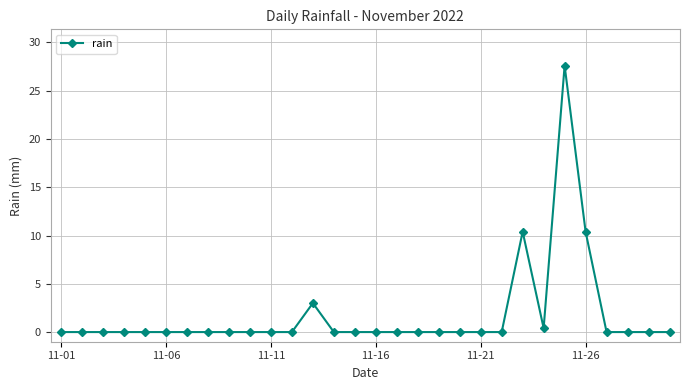

True or false: there are more than 2 points higher than both neighbors.

True